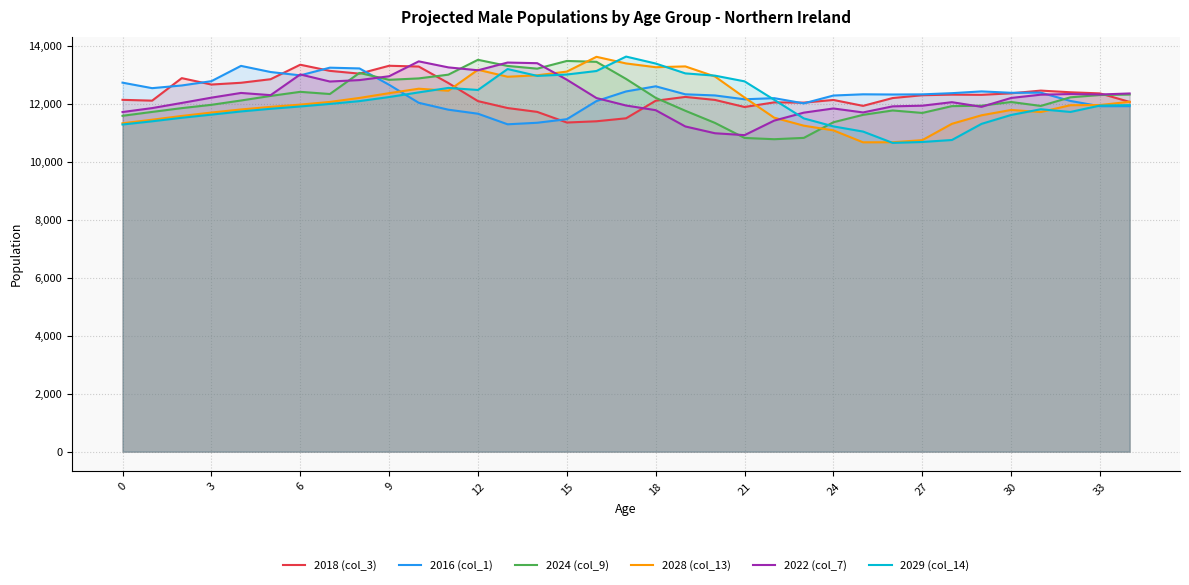

What is the spread (max minus min) of values at 3?

1155